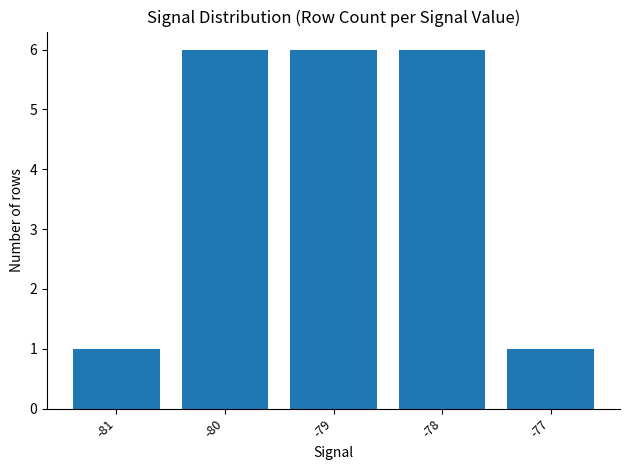

What is the change in value from -79 to -77?

-5